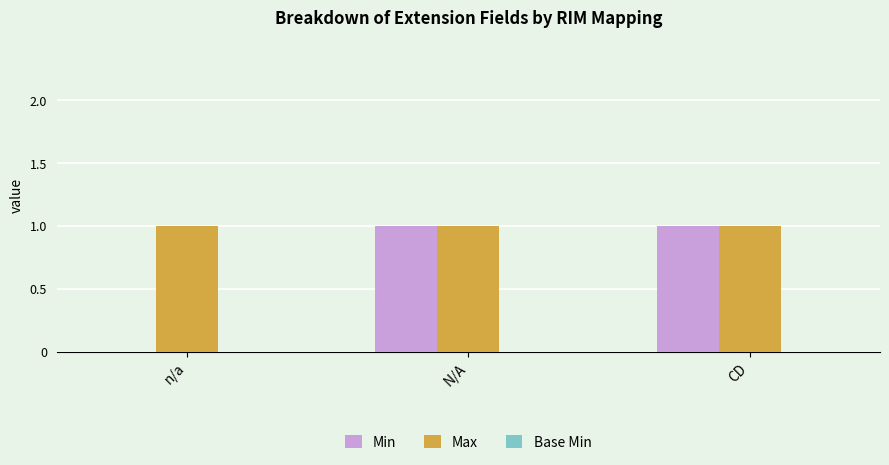

Which series has the largest total across all categories?

Max